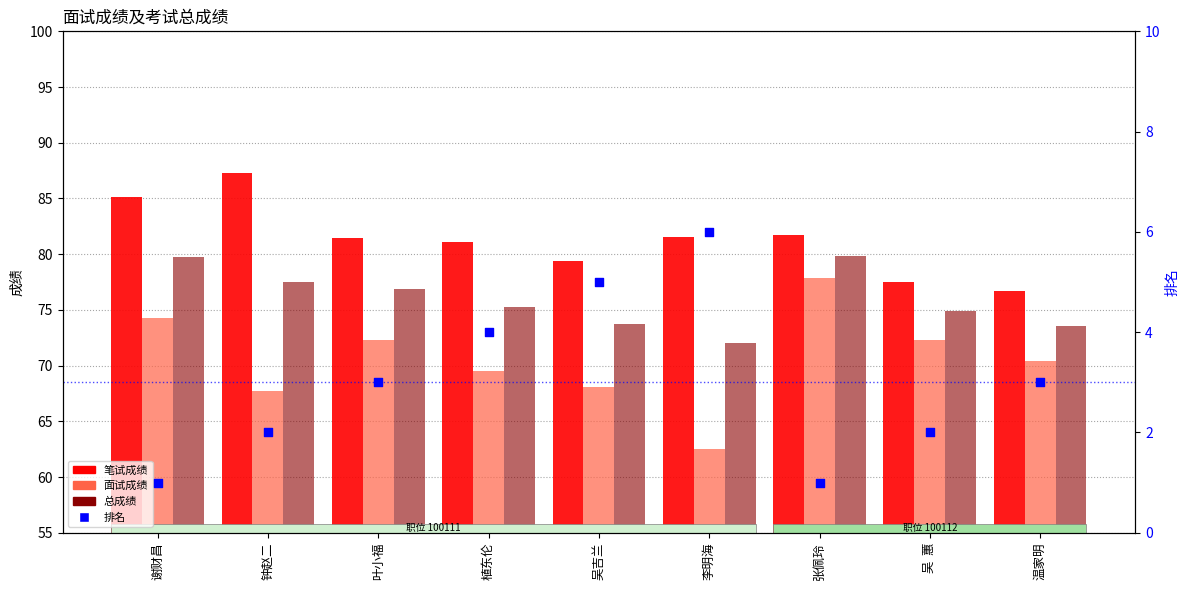

Which series has the widest spread of Y values?

面试成绩